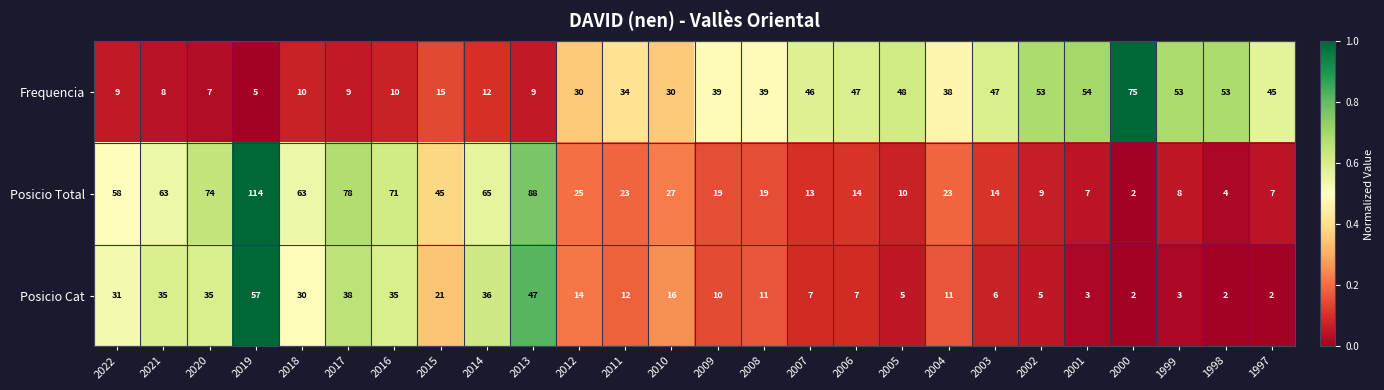

Is it true that Posicio Cat equals 35 at 2021?

True